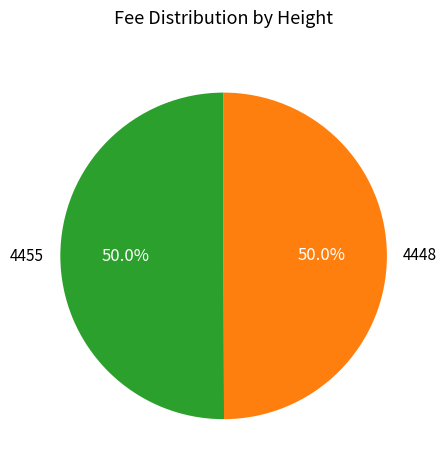

What percentage is the 4448 slice, to the nearest percent?

50%